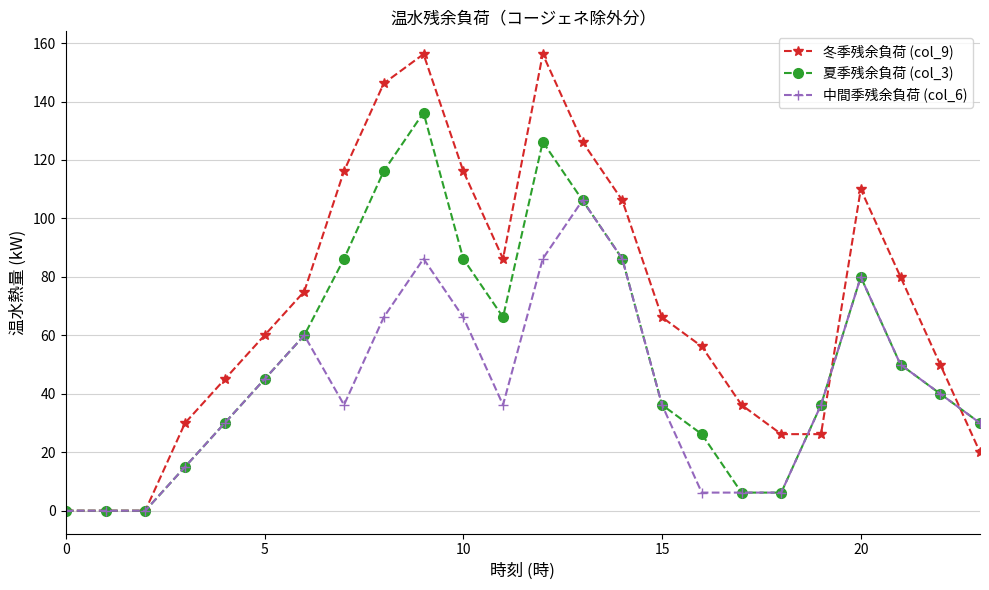

What are all the series names shown in the legend?

冬季残余負荷 (col_9), 夏季残余負荷 (col_3), 中間季残余負荷 (col_6)